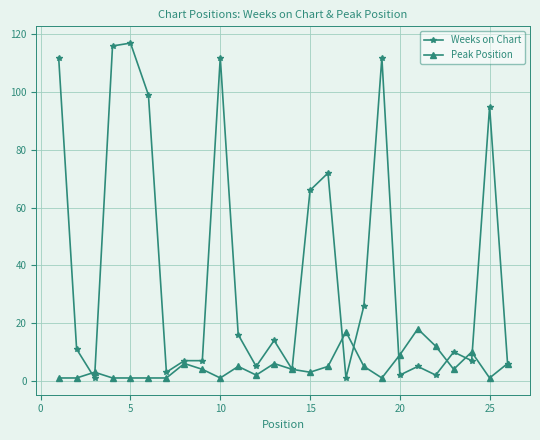

What is the value of the Peak Position point at the 23rd from the left?

4